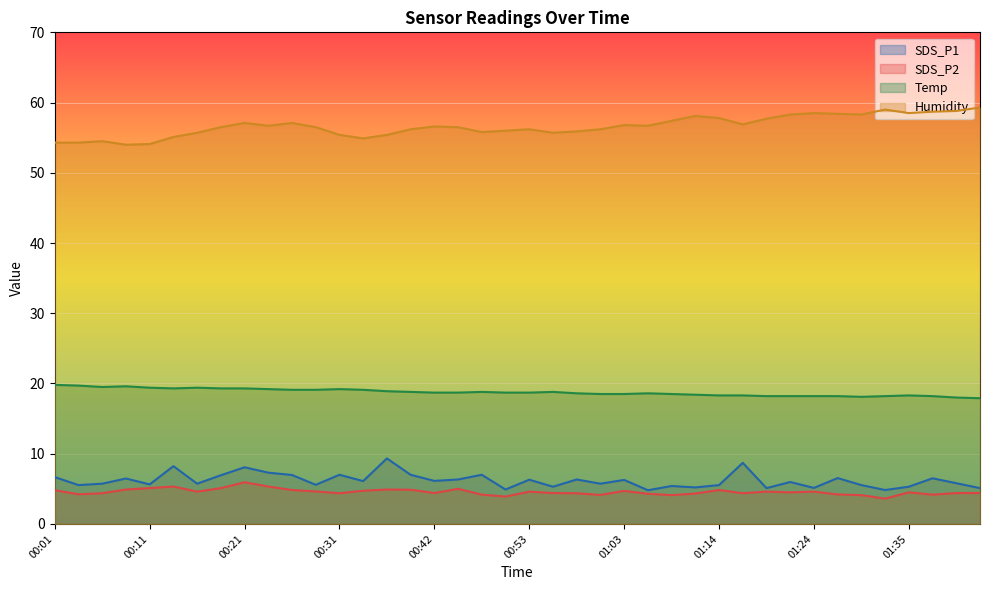

Is it true that SDS_P2 equals 4.3 at 01:11?

True